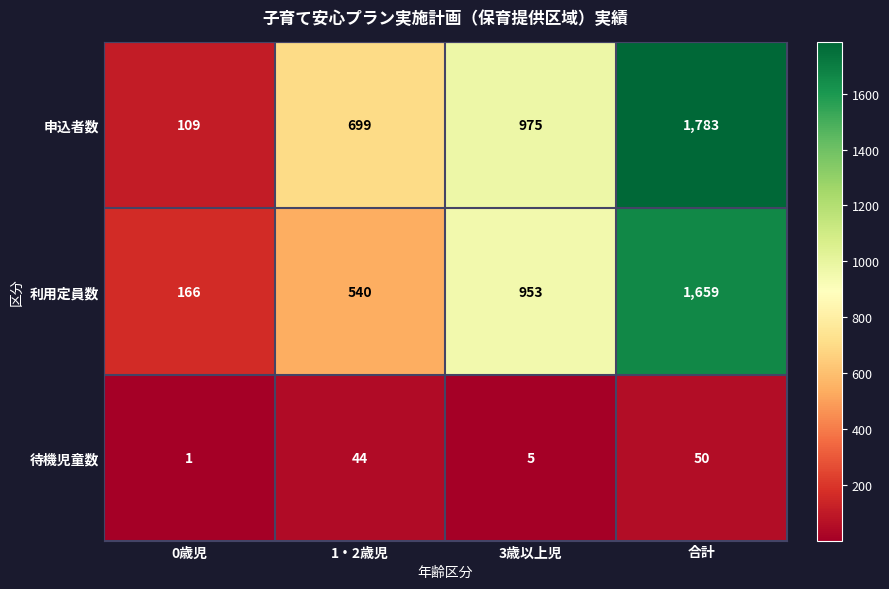

Which category has the lowest value across all series?

0歳児